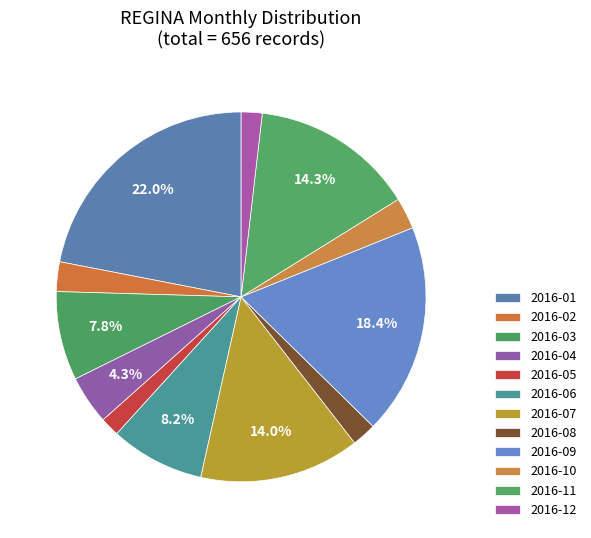

What is the smallest slice in the pie chart?

2016-05